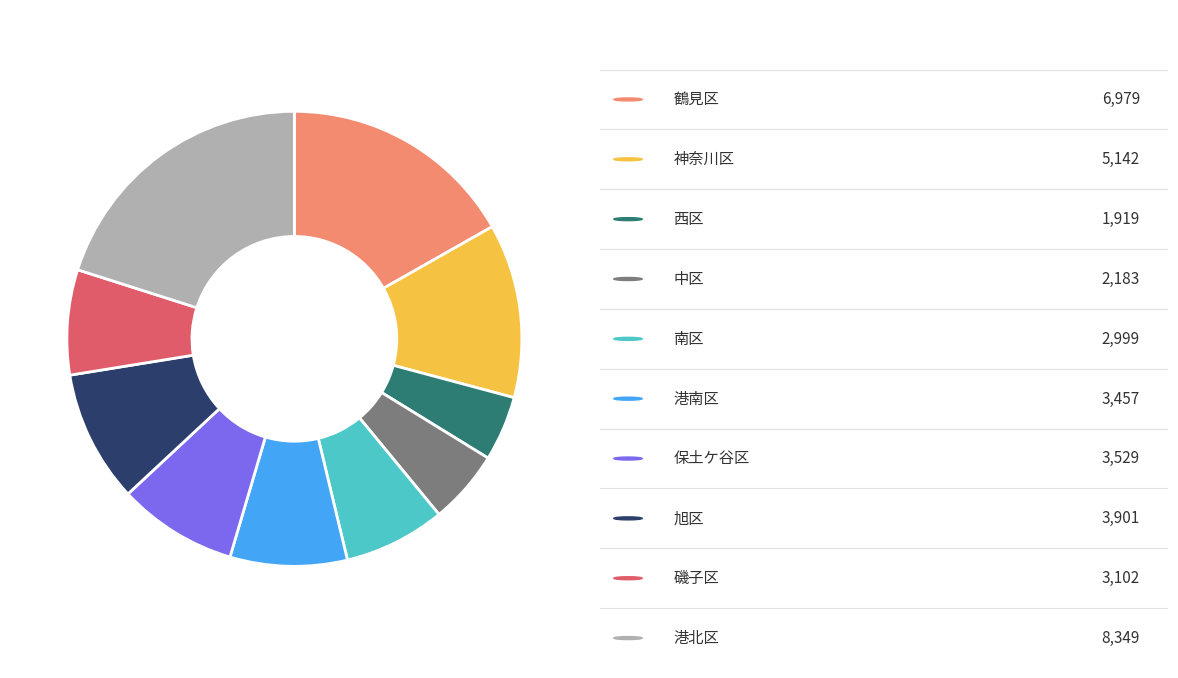

Does any single category account for the majority?

No